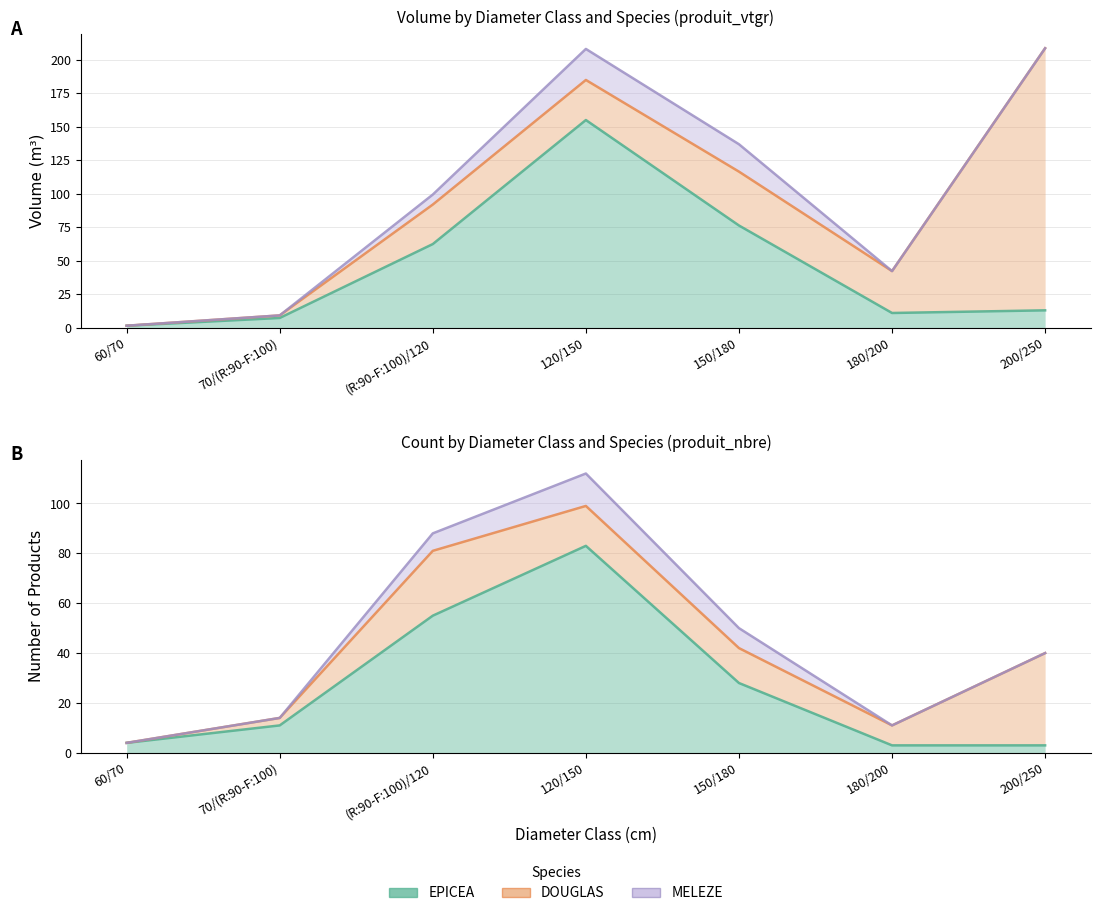

Between 120/150 and 200/250, which series saw the biggest shift?

EPICEA